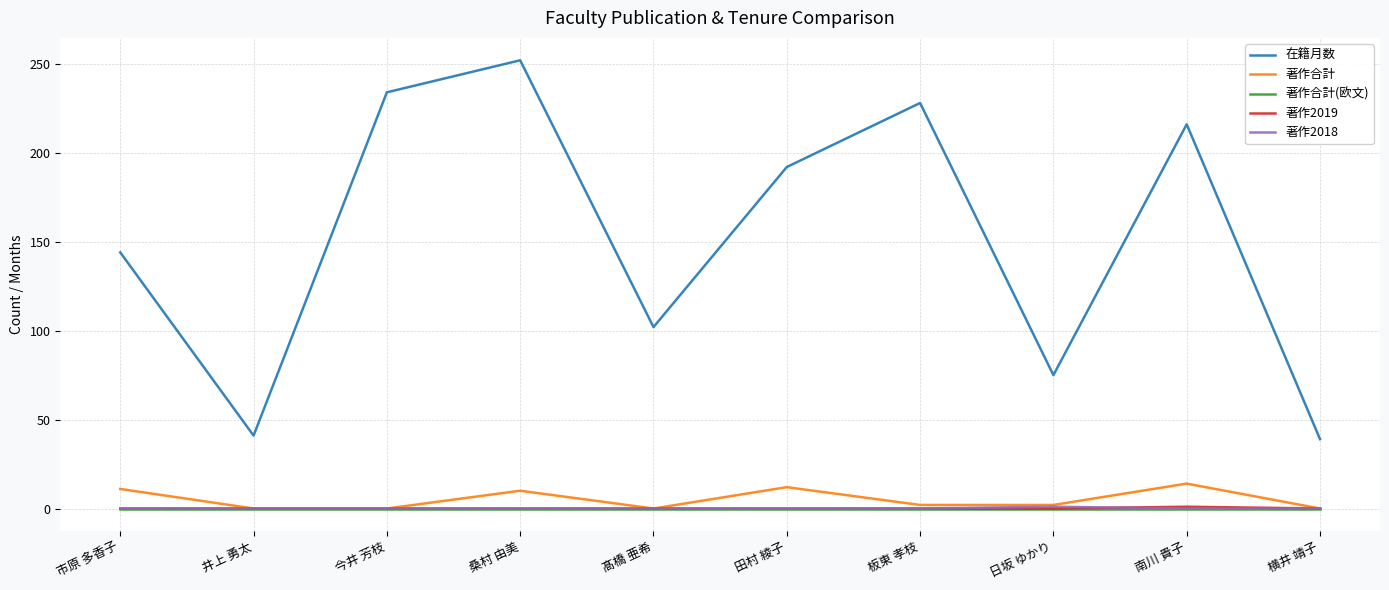

Which category has the highest value across all series?

桑村 由美